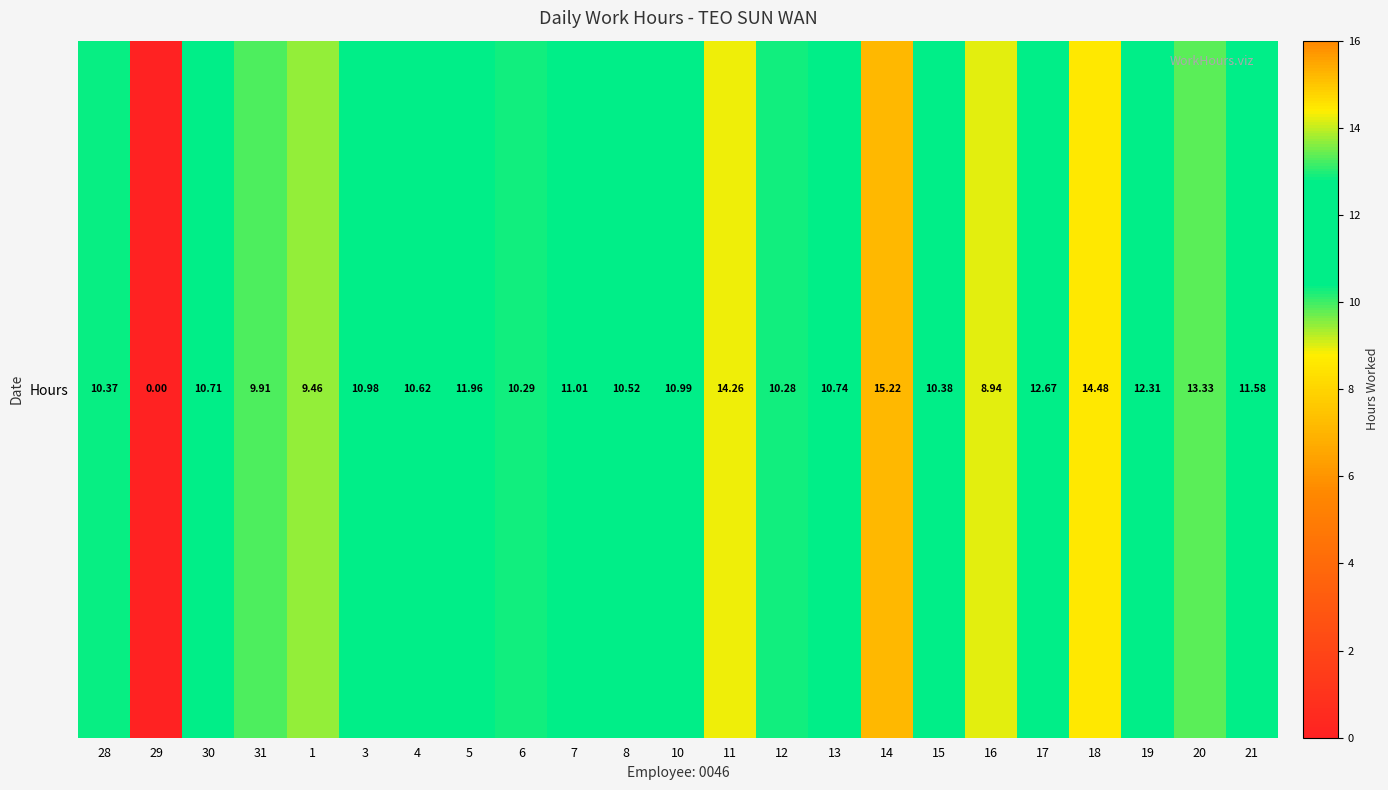

Between 19 and 12, which is larger?

19